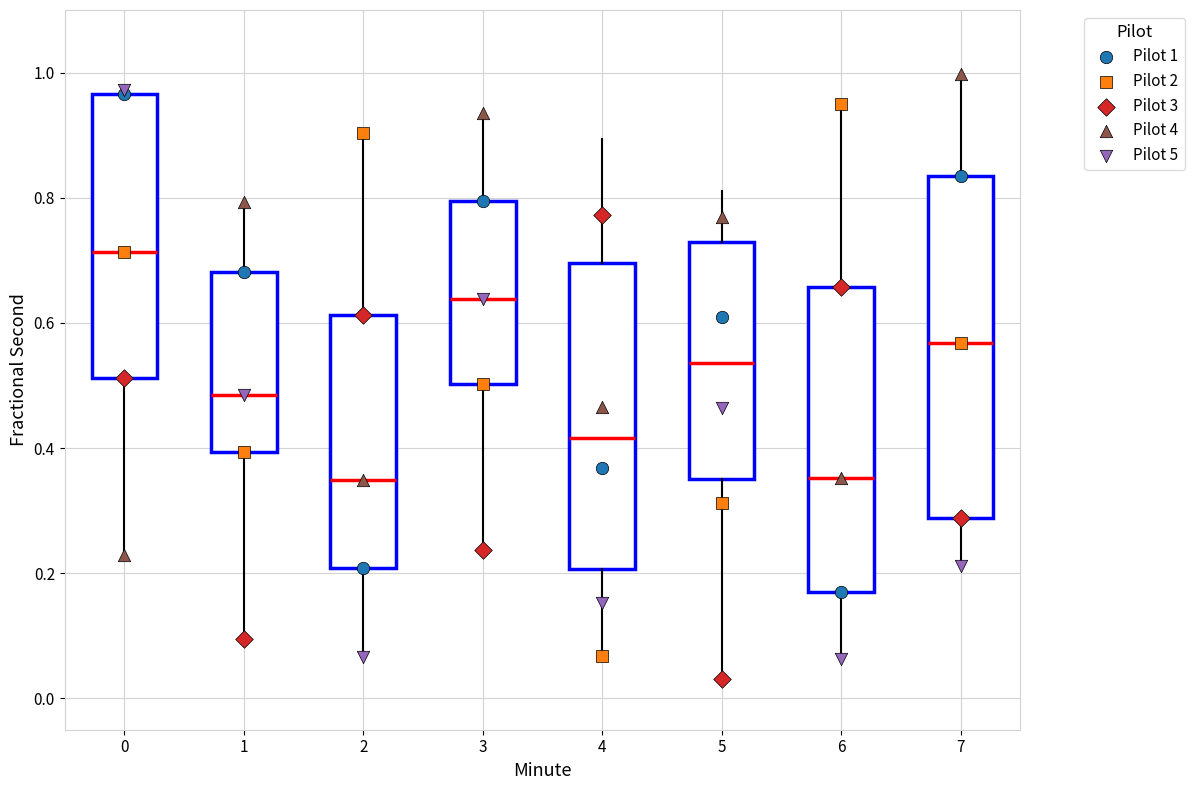

Reading left to right, read every box against the y-axis: the position of its median line, the range the box covers, and the ends of its whiskers. The values are not printed on the chart, so give them approximately, as read against the axis.

0: median 0.72, box 0.52 to 0.96, whiskers 0.22 to 0.98
1: median 0.48, box 0.40 to 0.68, whiskers 0.10 to 0.80
2: median 0.34, box 0.20 to 0.62, whiskers 0.06 to 0.90
3: median 0.64, box 0.50 to 0.80, whiskers 0.24 to 0.94
4: median 0.42, box 0.20 to 0.70, whiskers 0.06 to 0.90
5: median 0.54, box 0.36 to 0.72, whiskers 0.04 to 0.82
6: median 0.36, box 0.18 to 0.66, whiskers 0.06 to 0.96
7: median 0.56, box 0.28 to 0.84, whiskers 0.22 to 1.00